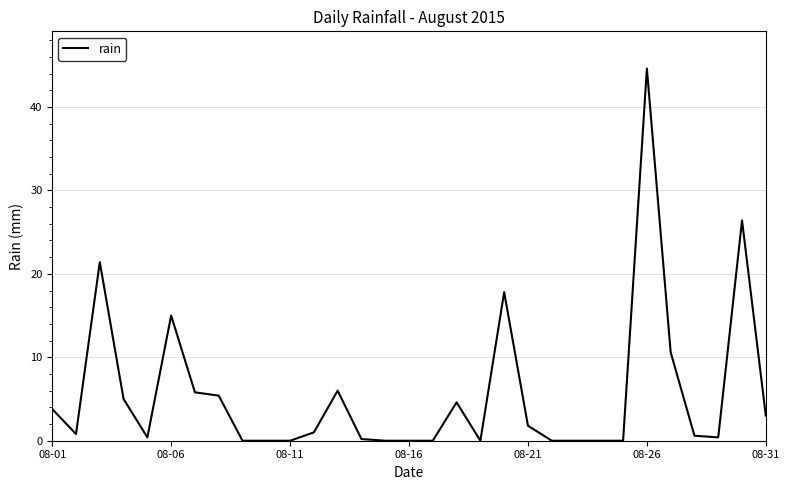

How many lines are shown in the chart?

1